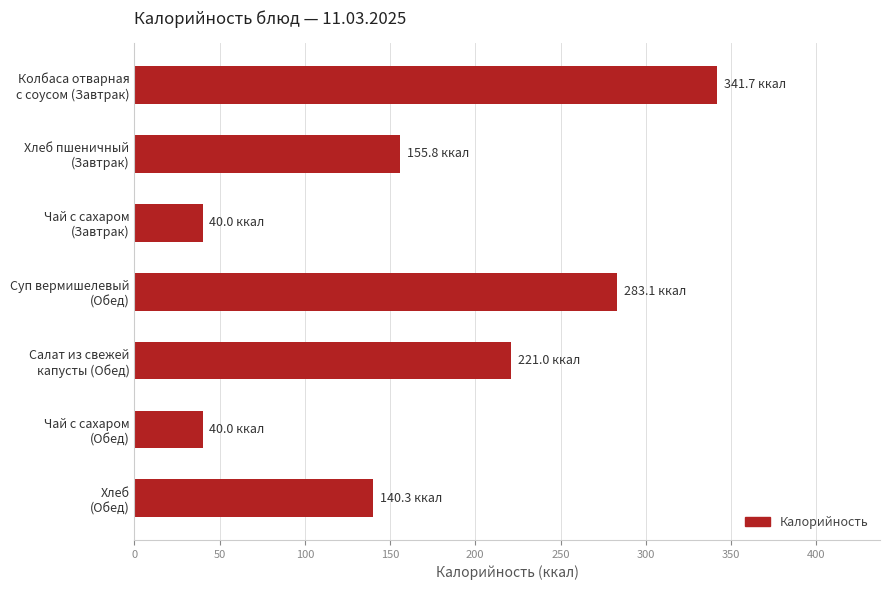

What is the greatest value displayed?

341.7